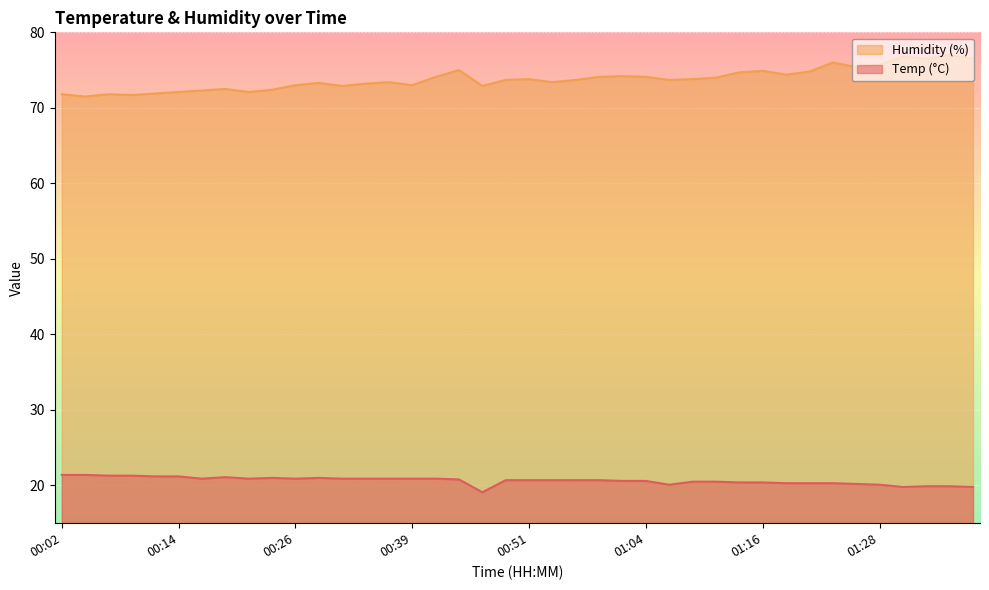

Reading right to left, list all the values displayed in this chart.

Temp: 01:38=19.8	01:36=19.9	01:33=19.9	01:31=19.8	01:28=20.1	01:26=20.2	01:24=20.3	01:21=20.3	01:19=20.3	01:16=20.4	01:14=20.4	01:11=20.5	01:09=20.5	01:06=20.1	01:04=20.6	01:01=20.6	00:59=20.7	00:56=20.7	00:54=20.7	00:51=20.7	00:49=20.7	00:46=19.1	00:44=20.8	00:41=20.9	00:39=20.9	00:36=20.9	00:34=20.9	00:31=20.9	00:29=21.0	00:26=20.9	00:24=21.0	00:22=20.9	00:19=21.1	00:17=20.9	00:14=21.2	00:12=21.2	00:09=21.3	00:06=21.3	00:04=21.4	00:02=21.4
Humidity: 01:38=76.5	01:36=77.0	01:33=76.5	01:31=76.8	01:28=75.7	01:26=75.4	01:24=76.0	01:21=74.8	01:19=74.4	01:16=74.9	01:14=74.7	01:11=74.0	01:09=73.8	01:06=73.7	01:04=74.1	01:01=74.2	00:59=74.1	00:56=73.7	00:54=73.4	00:51=73.8	00:49=73.7	00:46=72.9	00:44=75.0	00:41=74.1	00:39=73.0	00:36=73.4	00:34=73.2	00:31=72.9	00:29=73.3	00:26=73.0	00:24=72.4	00:22=72.1	00:19=72.5	00:17=72.3	00:14=72.1	00:12=71.9	00:09=71.7	00:06=71.8	00:04=71.5	00:02=71.8